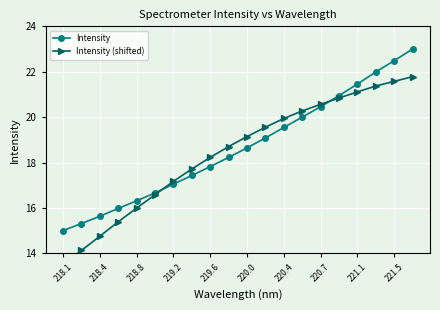

The value of Intensity at 218.8 is 29.3. True or false?

False